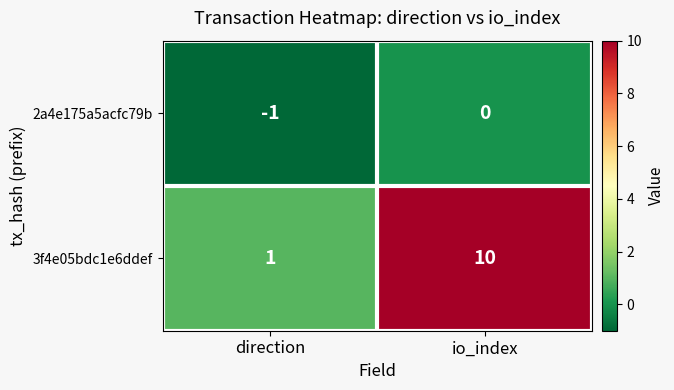

Which series has the largest total across all categories?

3f4e05bdc1e6ddef